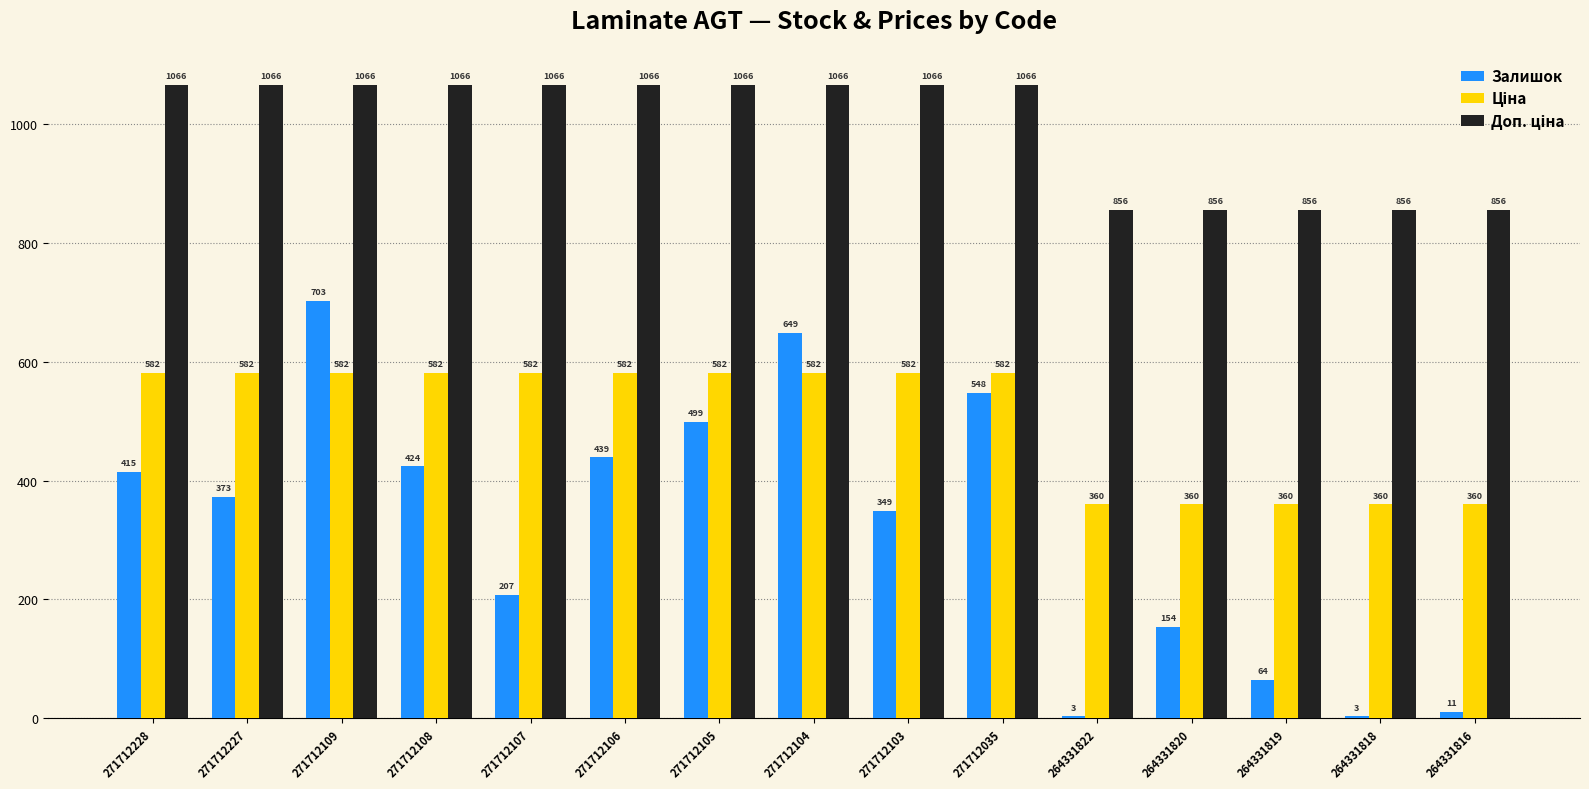

What is the approximate value of Залишок at 271712103?

349.0